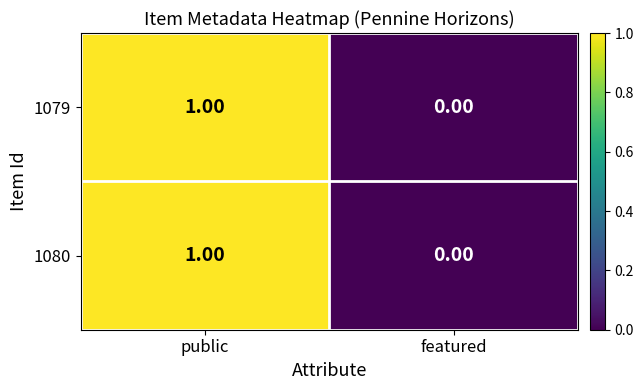

Where is 1079 nearest to the value 0?

featured